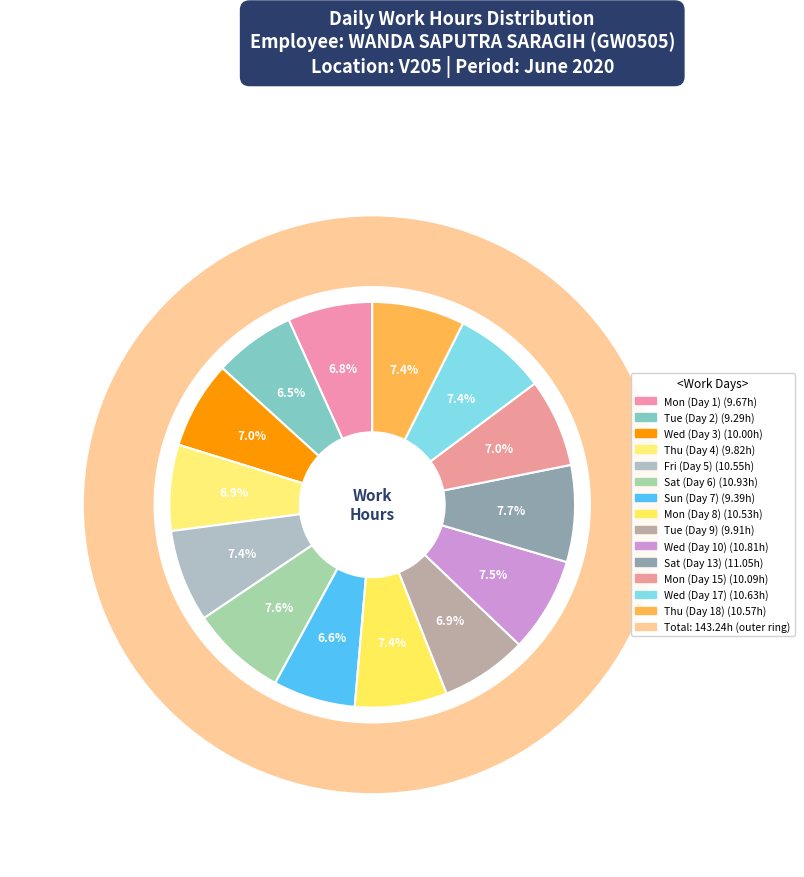

What is the change in value from Sun (Day 7) to Wed (Day 17)?

+1.2